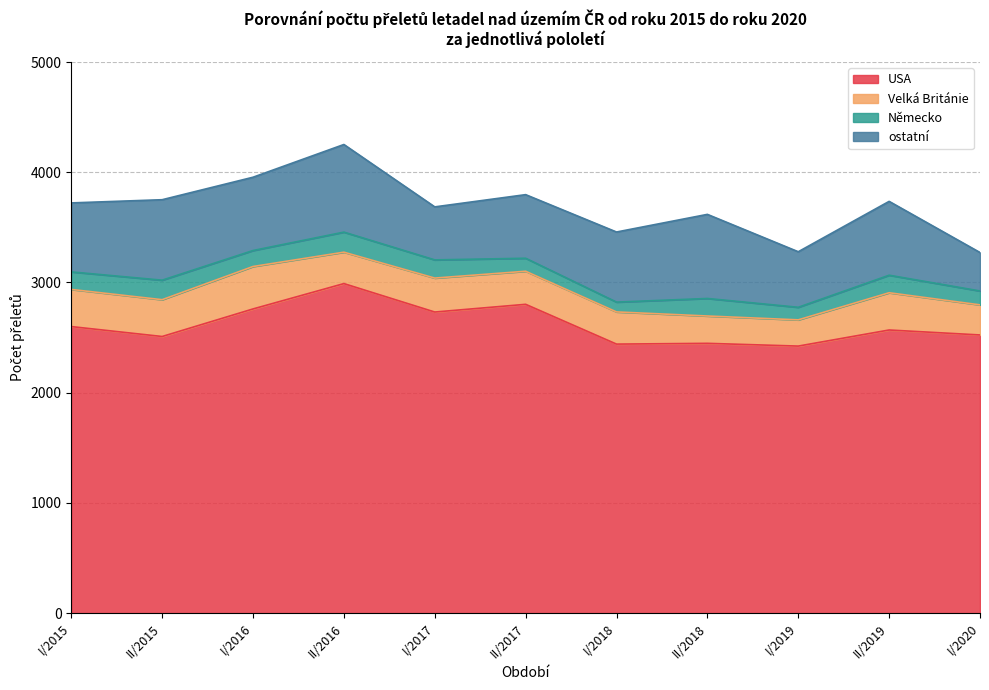

Reading left to right, transcribe all the data shown in this chart.

USA: 2600	2510	2760	2990	2732	2802	2441	2448	2423	2569	2524
Velká Británie: 337	334	385	285	308	300	292	248	238	338	273
Německo: 159	177	145	182	165	118	89	159	114	159	126
ostatní: 626	730	665	795	481	577	636	763	504	670	349